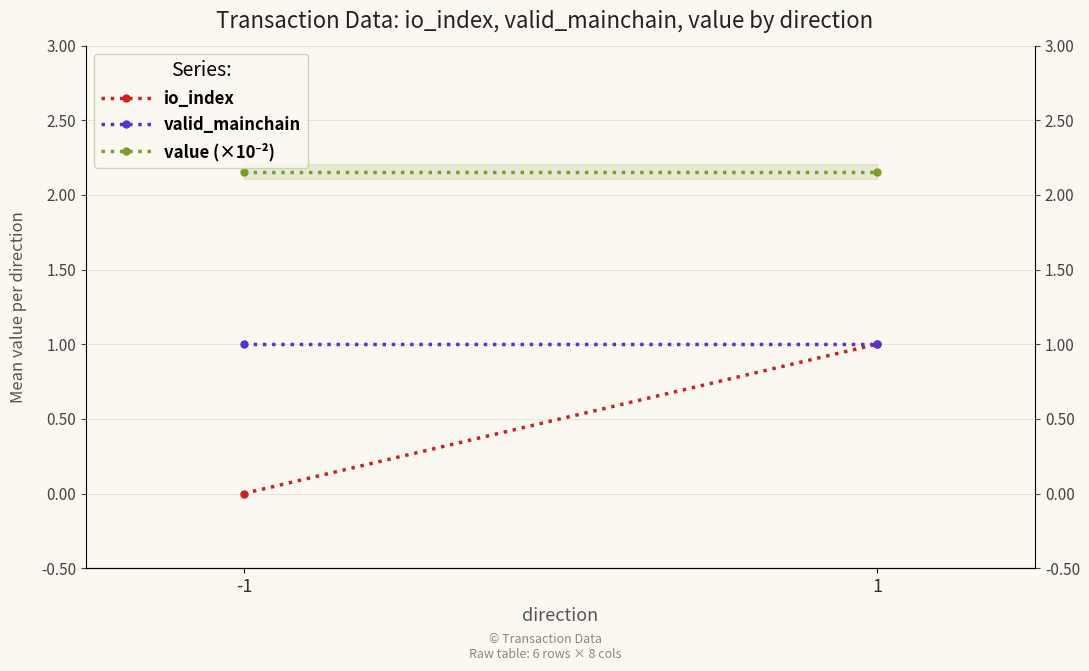

What is the sum of the valid_mainchain values at -1 and 1?

2.0